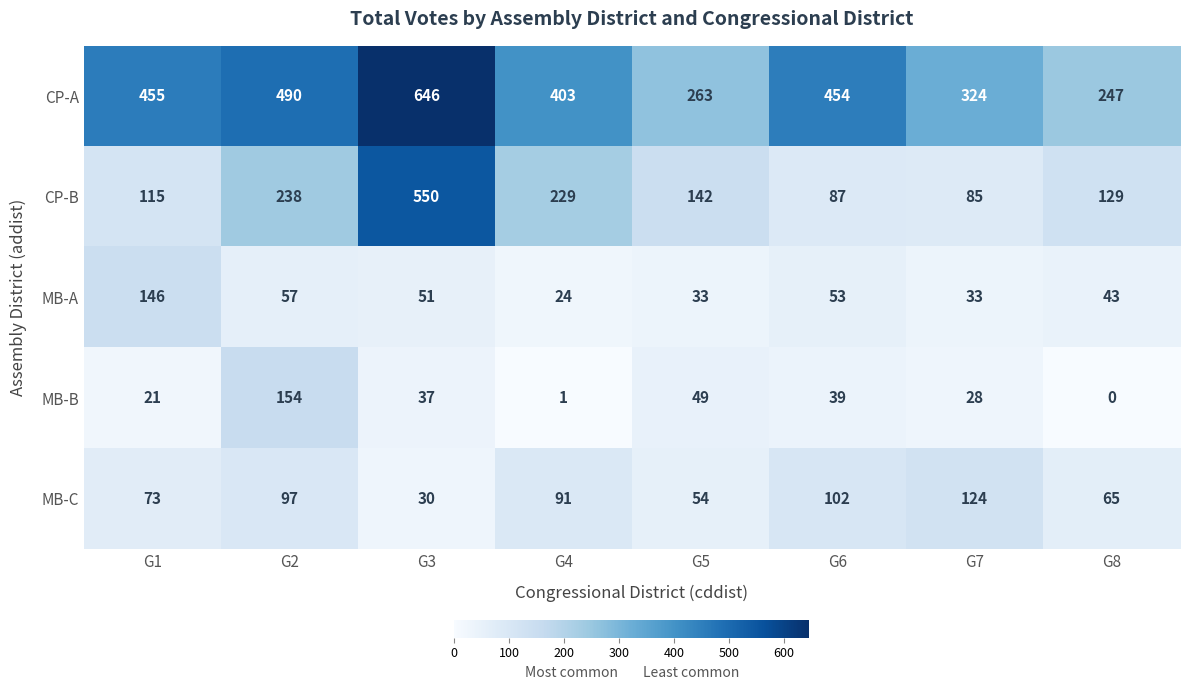

Which series has the largest range (max minus min)?

CP-B